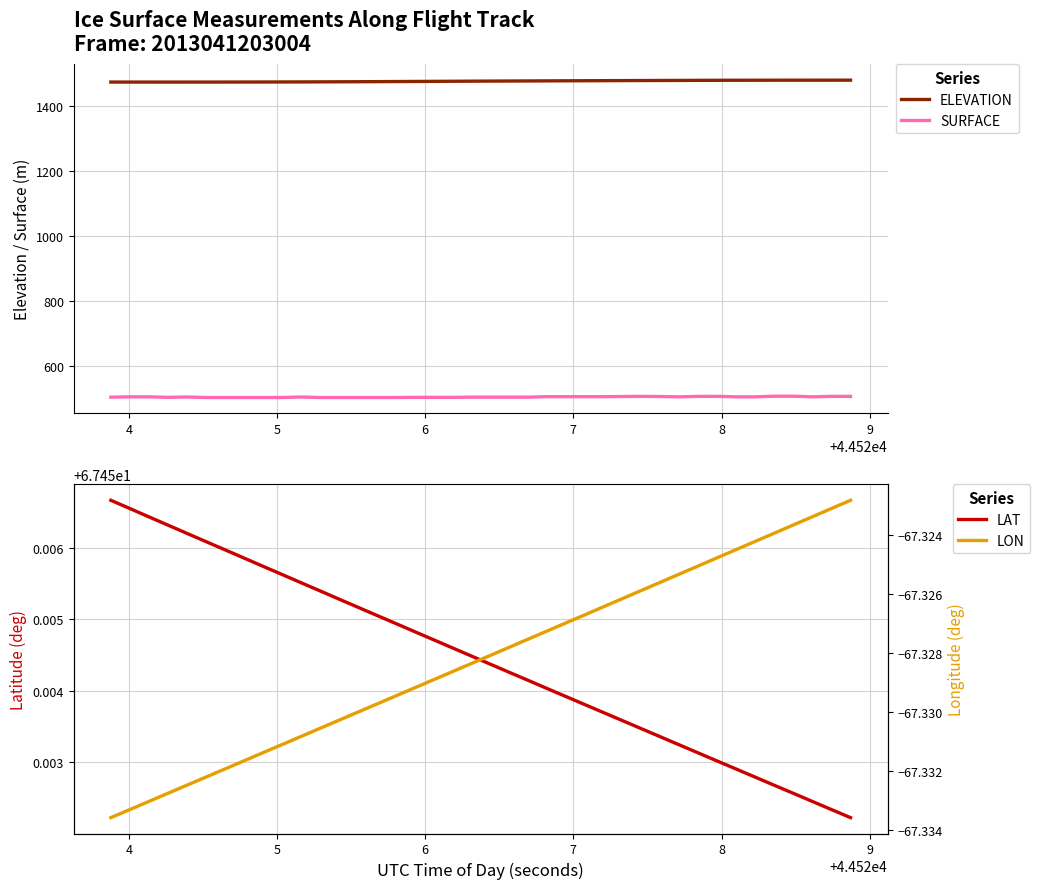

True or false: SURFACE and ELEVATION cross at least once.

False